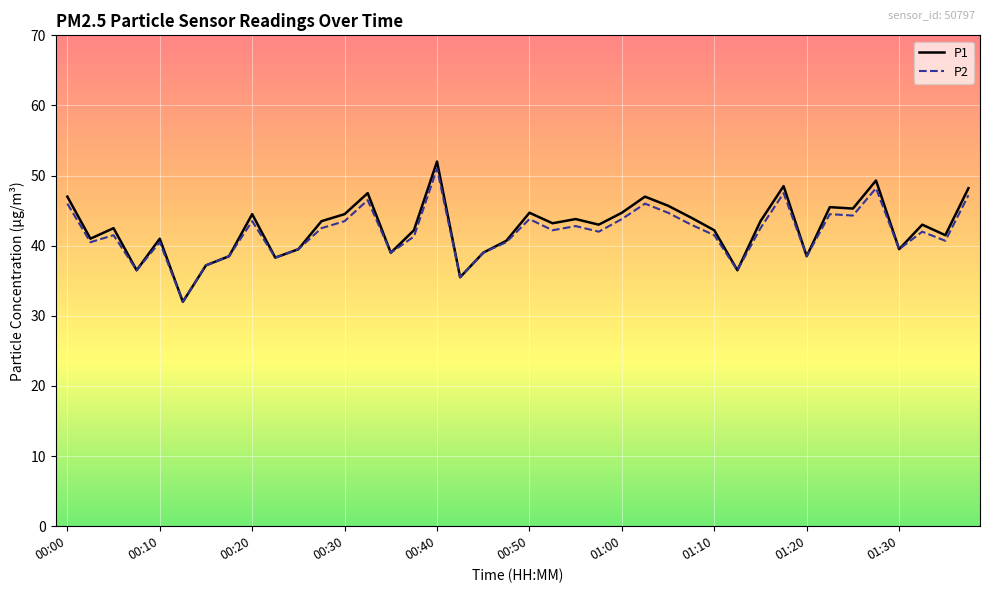

What are all the series names shown in the legend?

P1, P2